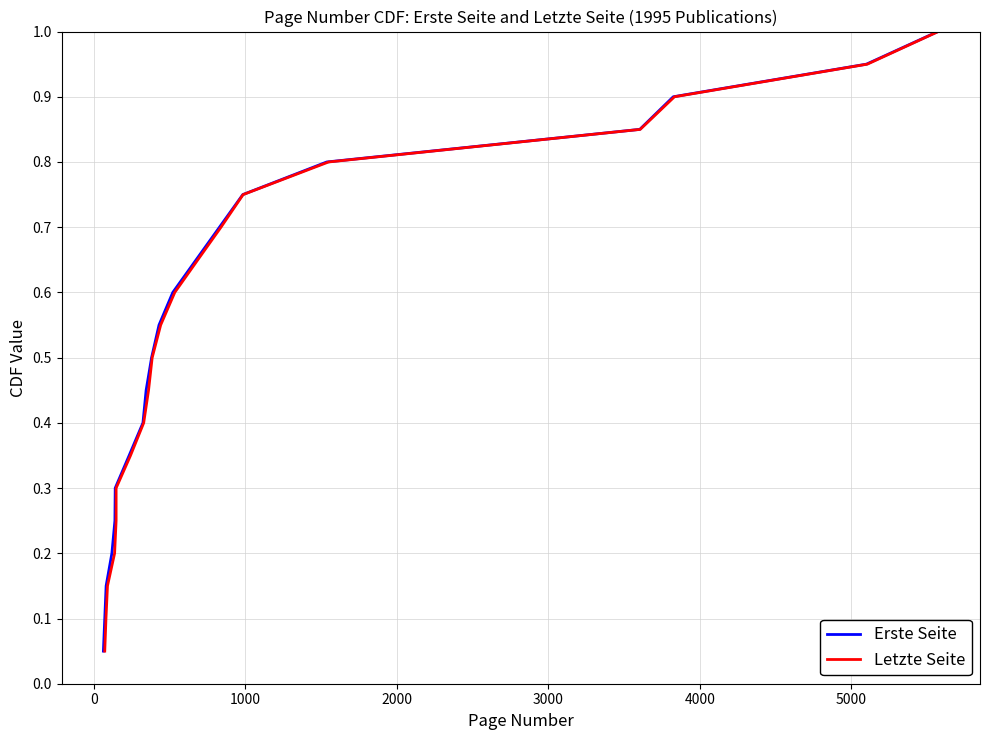

What is the maximum value for Erste Seite?

1.0